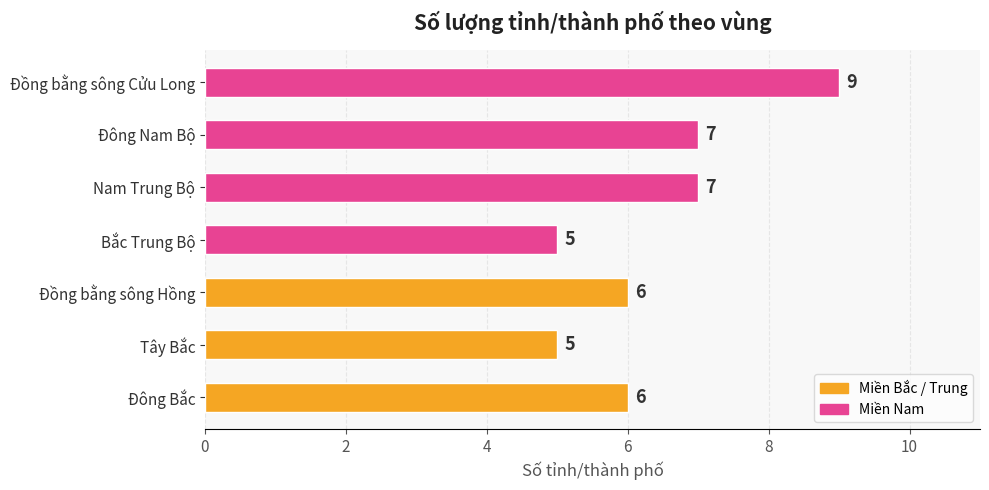

The value at Tây Bắc is 2. True or false?

False